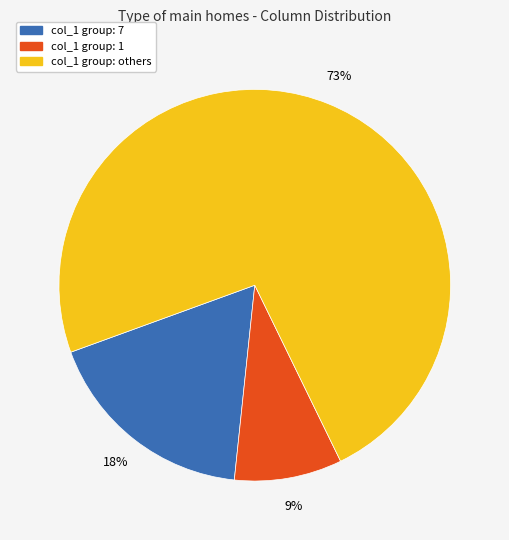

Between col_1 group: 1 and col_1 group: 7, which is larger?

col_1 group: 7